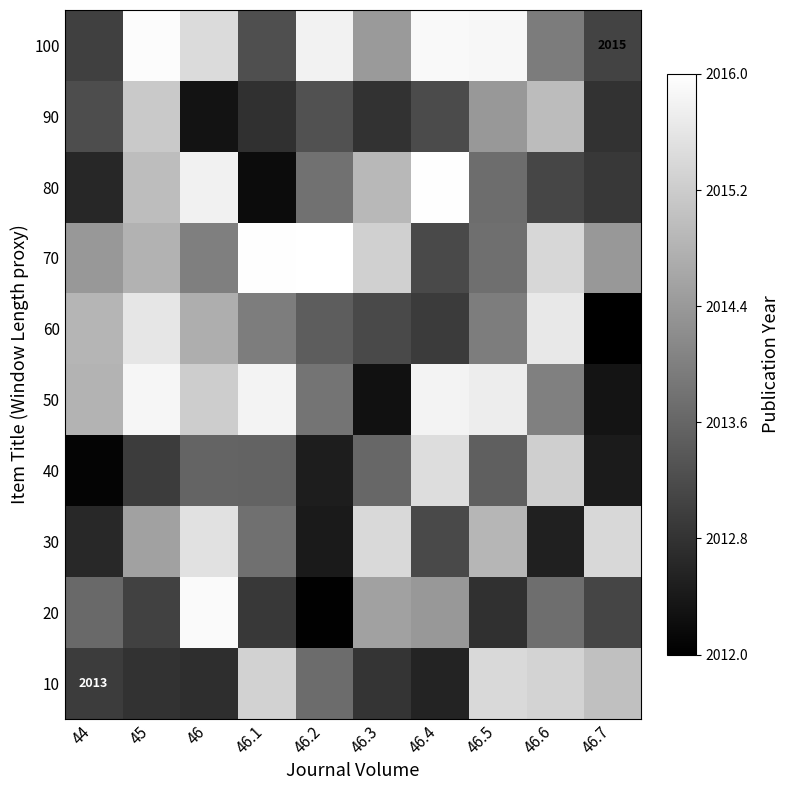

At which category is the sum across all series the highest?

45